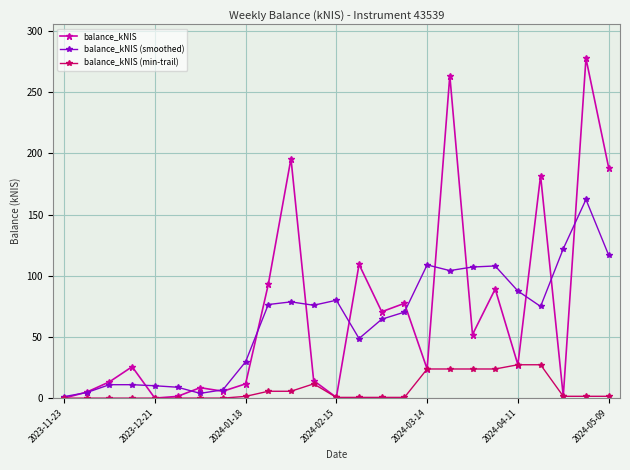

List the series in order of their peak value, lowest first.

balance_kNIS (min-trail), balance_kNIS (smoothed), balance_kNIS